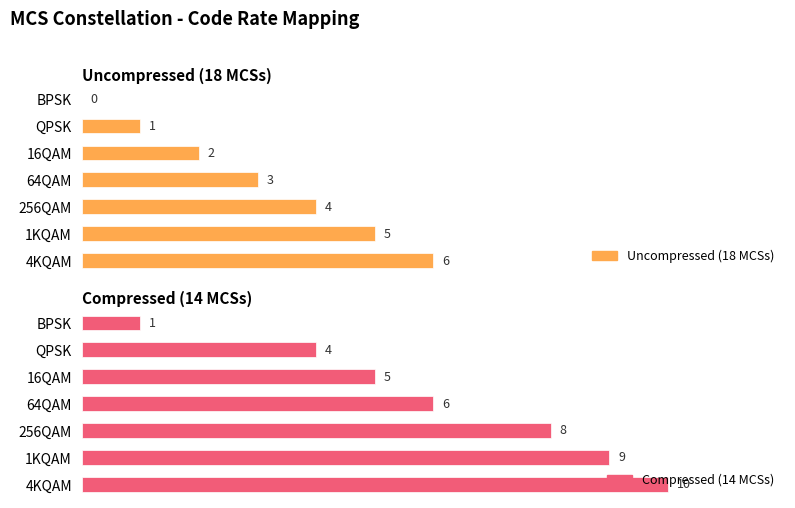

Count the Uncompressed (18 MCSs) values in the range 1 to 5.

5